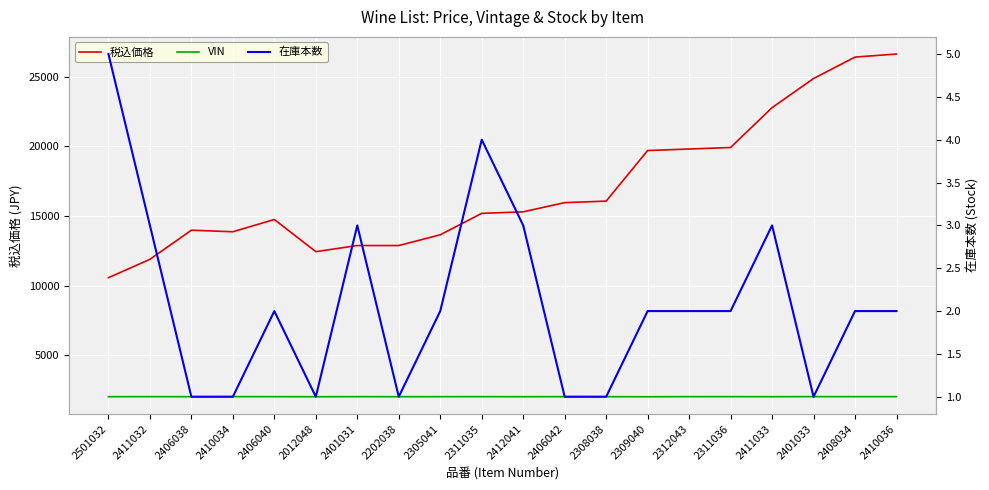

What is the total value across all series at 2410034?

15882